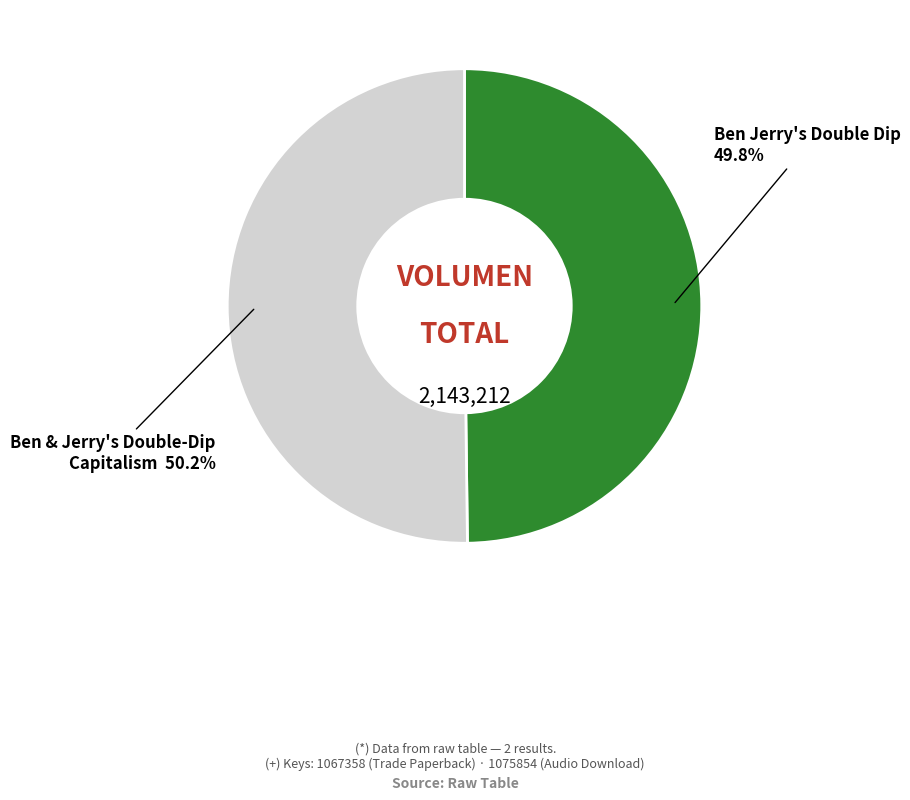

Does any single category account for the majority?

Yes